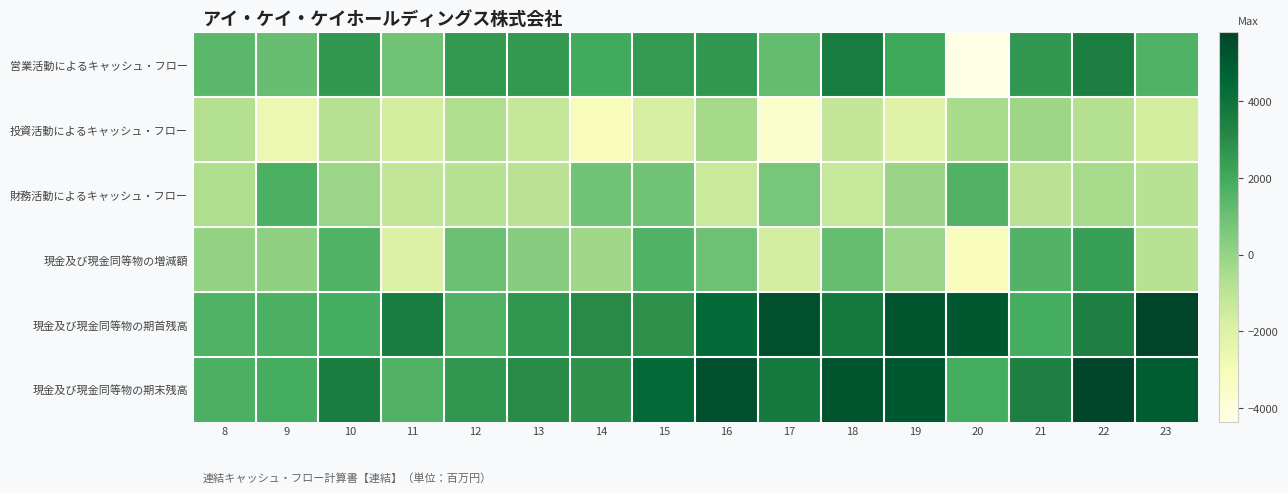

Reading left to right, list all the values displayed in this chart.

営業活動によるキャッシュ・フロー: 8=1392	9=1087	10=2602	11=887	12=2553	13=2549	14=1982	15=2523	16=2599	17=1197	18=3624	19=2049	20=-4355	21=2625	22=3497	23=1665
投資活動によるキャッシュ・フロー: 8=-686	9=-2639	10=-804	11=-1671	12=-628	13=-1239	14=-3089	15=-1714	16=-323	17=-3533	18=-1185	19=-2094	20=-442	21=-151	22=-750	23=-1685
財務活動によるキャッシュ・フロー: 8=-629	9=1726	10=-134	11=-1161	12=-902	13=-914	14=868	15=847	16=-1347	17=694	18=-1278	19=-90	20=1633	21=-935	22=-426	23=-874
現金及び現金同等物の増減額: 8=76	9=175	10=1663	11=-1945	12=1021	13=395	14=-238	15=1656	16=928	17=-1641	18=1137	19=-132	20=-3194	21=1560	22=2367	23=-883
現金及び現金同等物の期首残高: 8=1638	9=1715	10=1890	11=3554	12=1609	13=2630	14=3026	15=2788	16=4444	17=5372	18=3731	19=5200	20=5067	21=1873	22=3433	23=5800
現金及び現金同等物の期末残高: 8=1715	9=1890	10=3554	11=1609	12=2630	13=3026	14=2788	15=4444	16=5372	17=3731	18=5200	19=5067	20=1873	21=3433	22=5800	23=4917